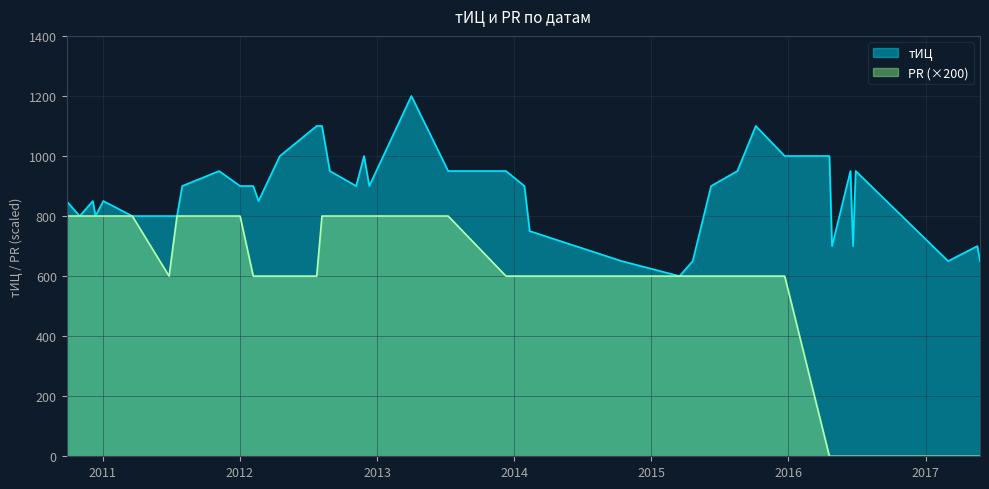

True or false: PR and тИЦ cross at least once.

False